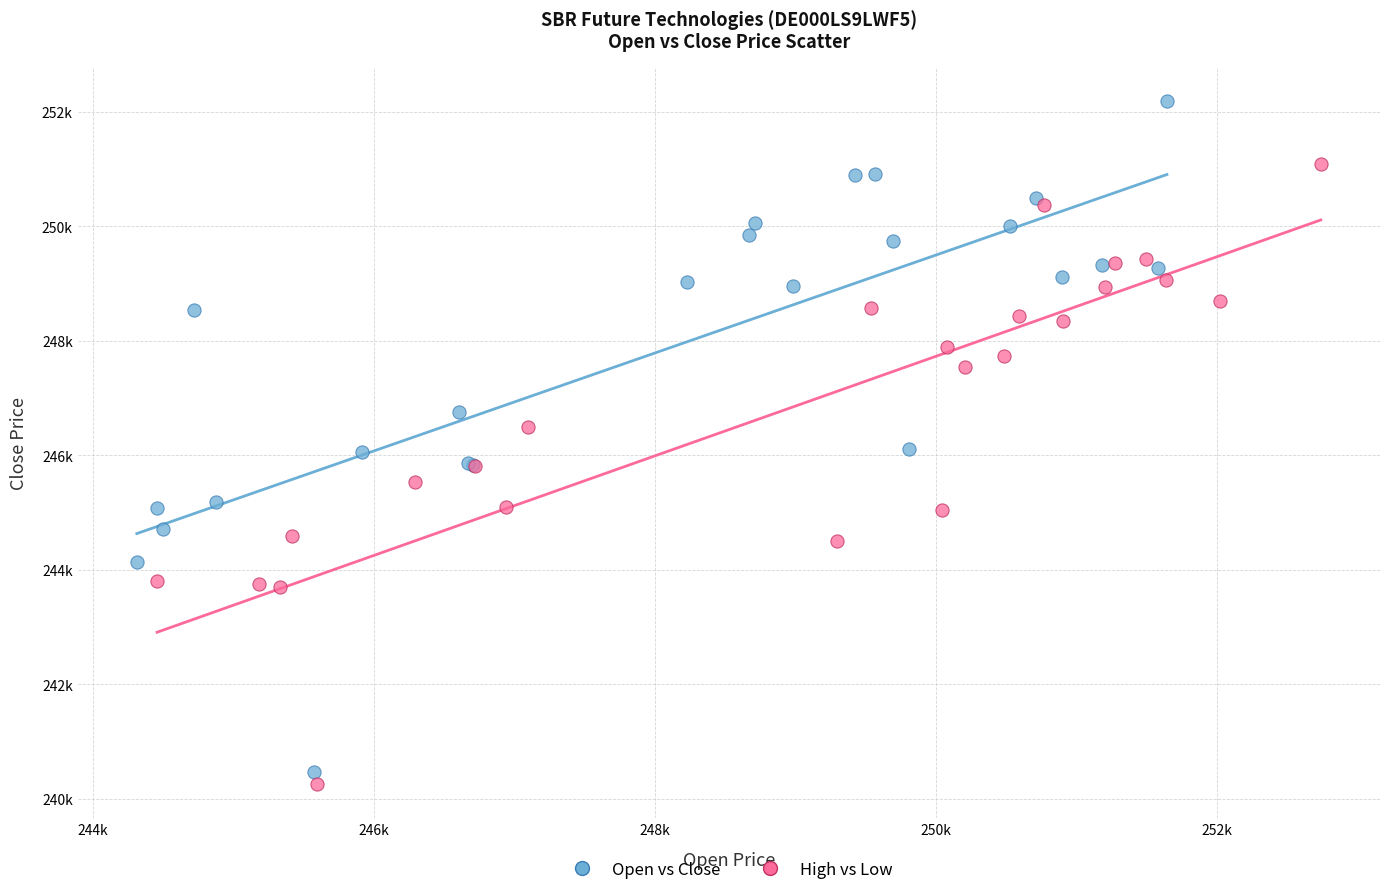

What are all the series names shown in the legend?

Open vs Close, High vs Low